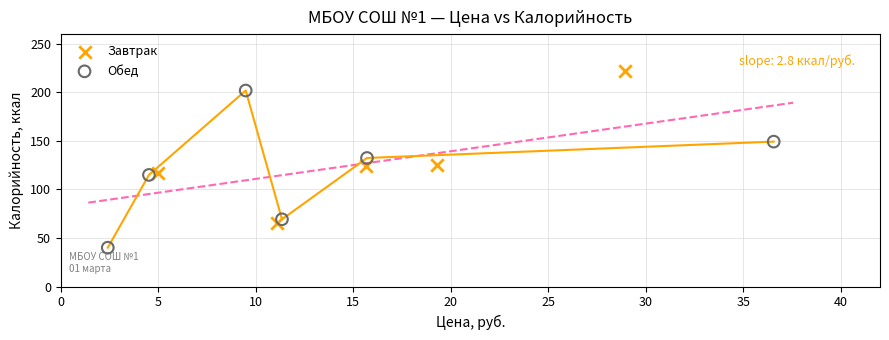

Which series contains the highest Y value?

Завтрак